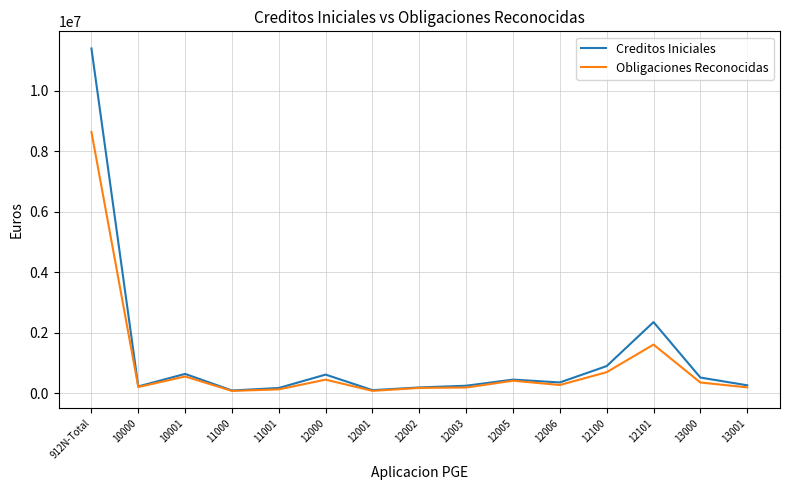

True or false: Creditos Iniciales has more than 2 interior local peaks.

True